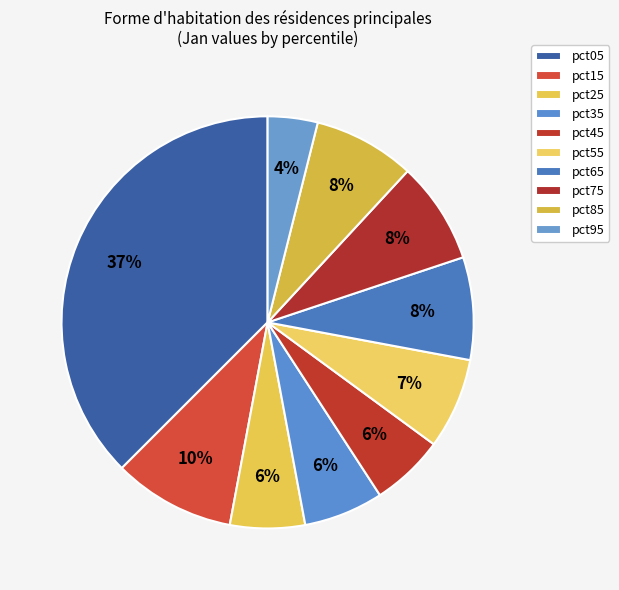

To the nearest percent, what is the average slice percentage?

10%